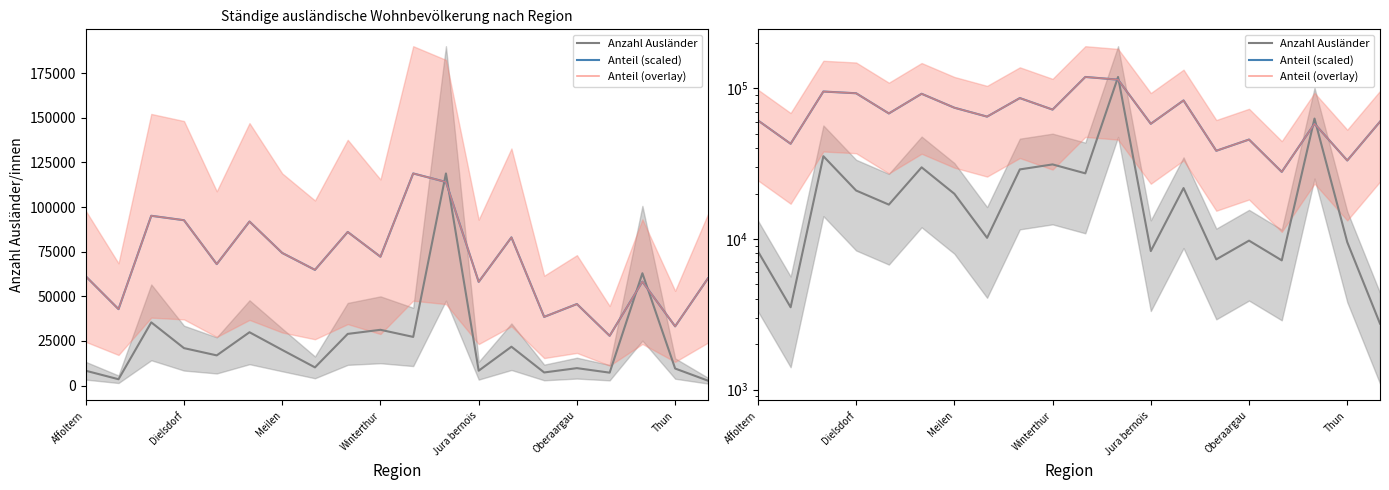

What is the difference between the highest and lowest values at Oberaargau?

62018.8